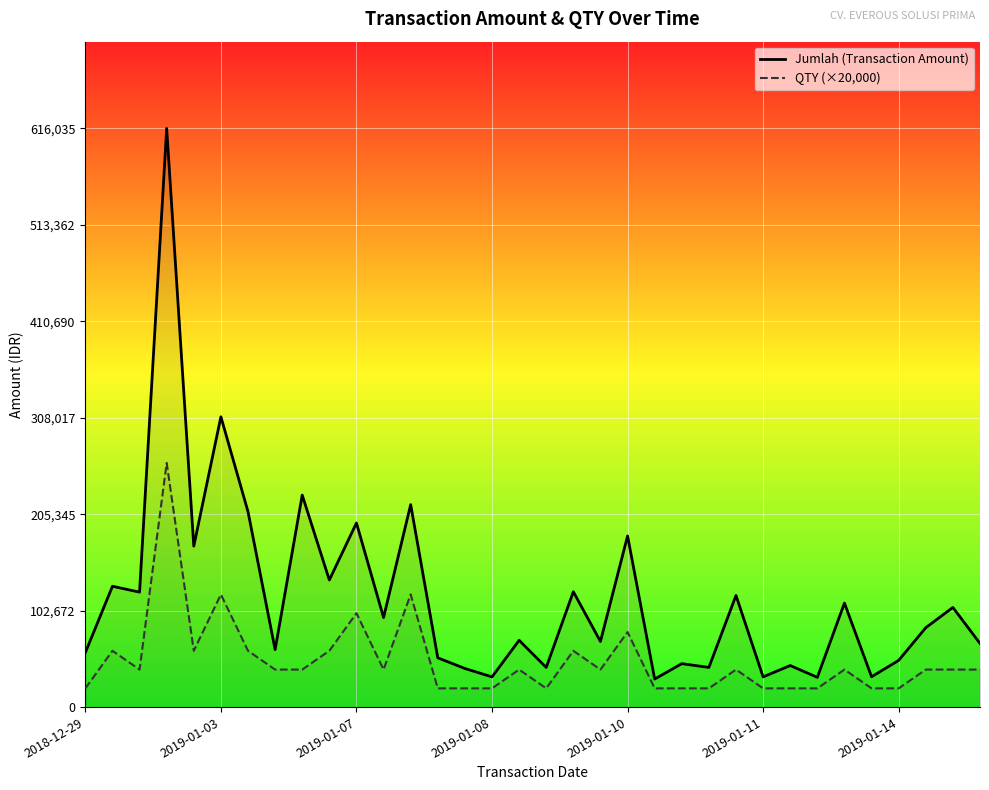

What is the label of the 20th point from the left?

19